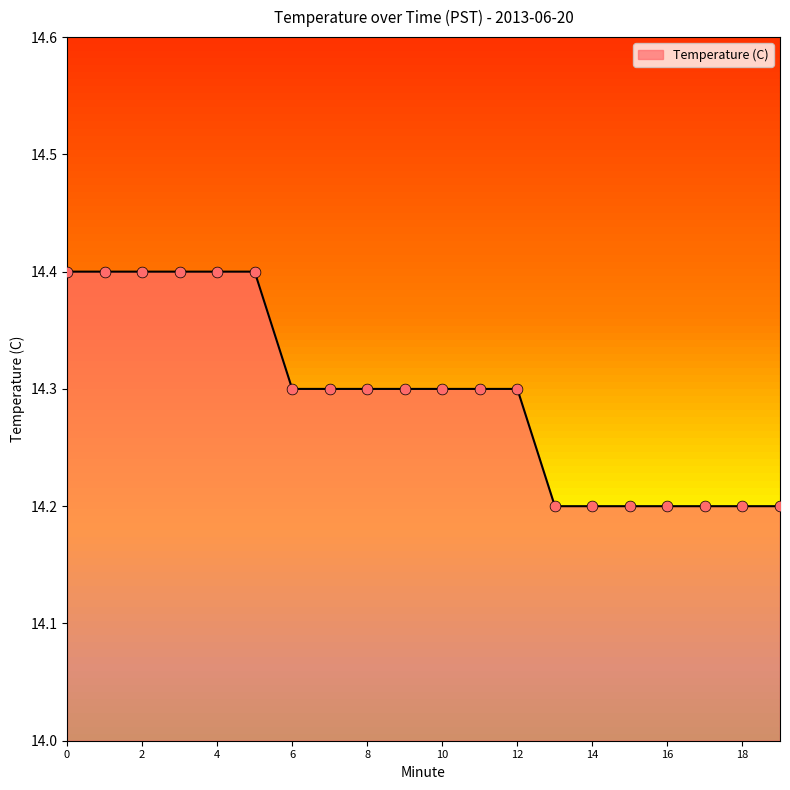

What is the maximum value shown in the chart?

14.4